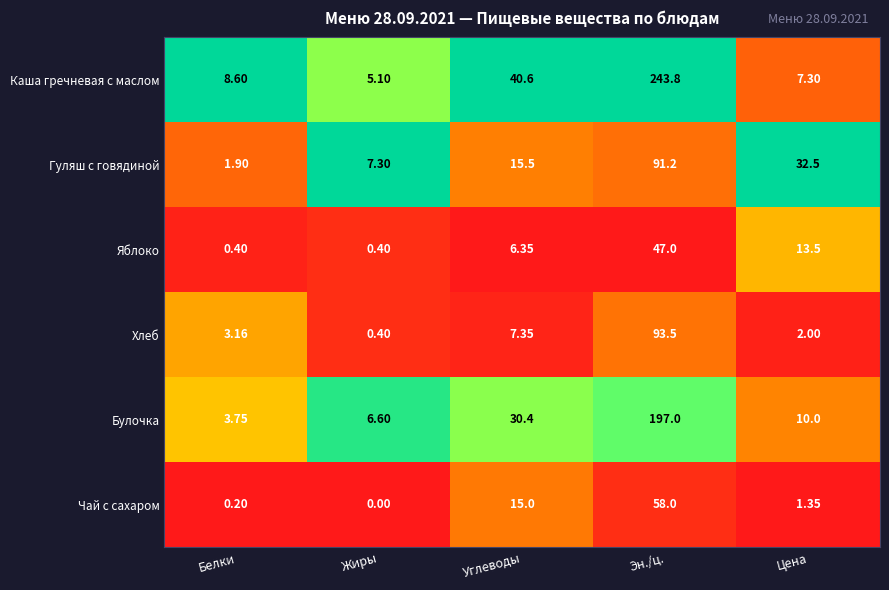

At which label does Булочка reach its peak?

Эн./ц.